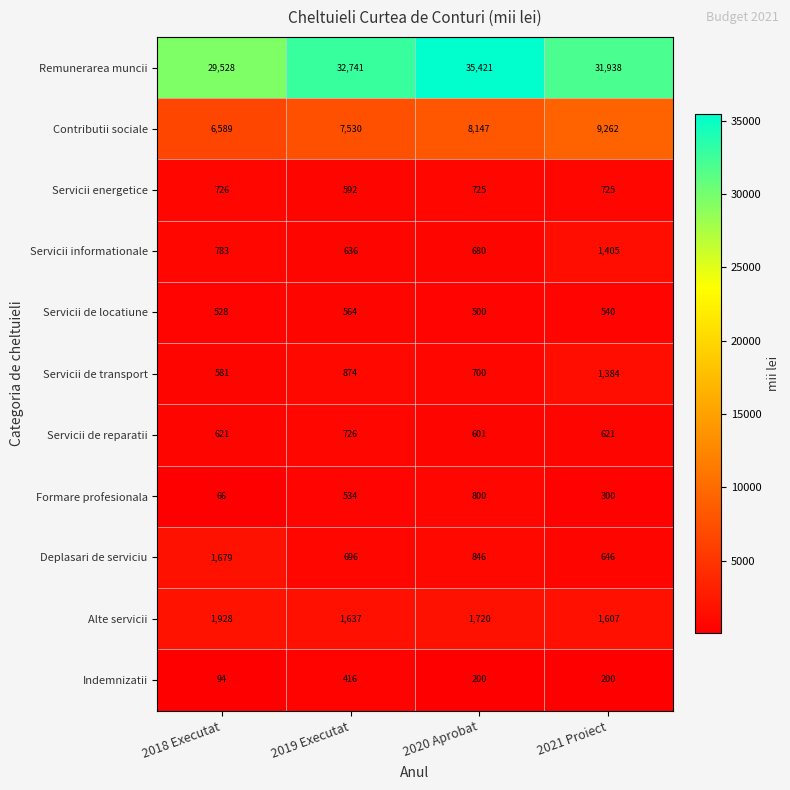

How many data points does each series have?

4